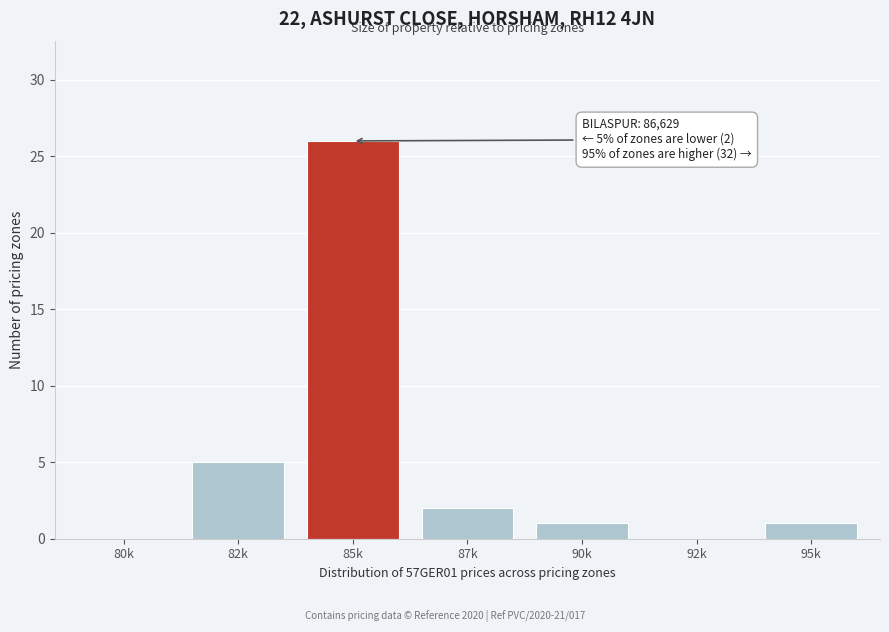

Reading left to right, what are all the values shown in this chart?

80k=0	82k=5	85k=26	87k=2	90k=1	92k=0	95k=1